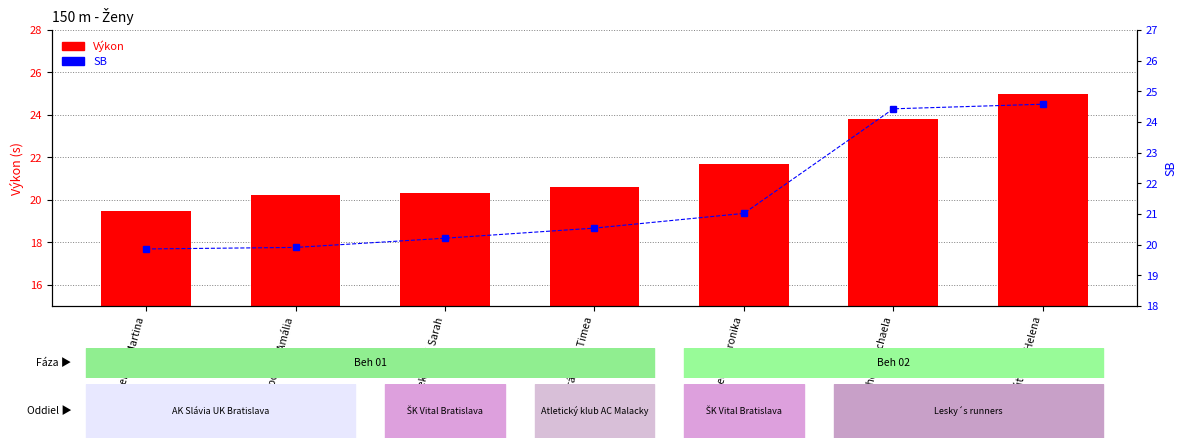

How many groups of bars are there?

7